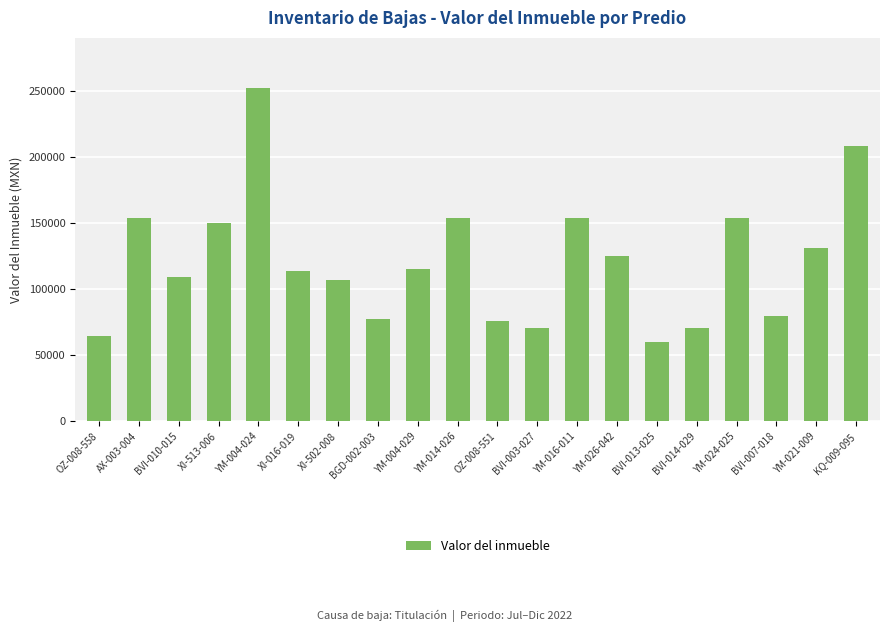

Read the value at BVI-003-027.

70500